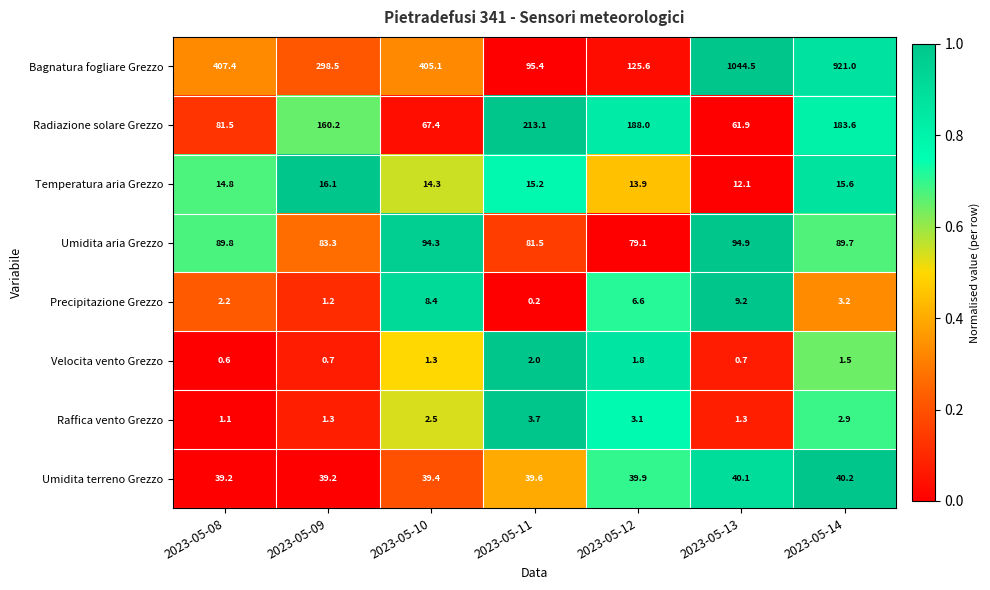

What is the difference between the second highest and minimum values in the Temperatura aria Grezzo series?

3.5